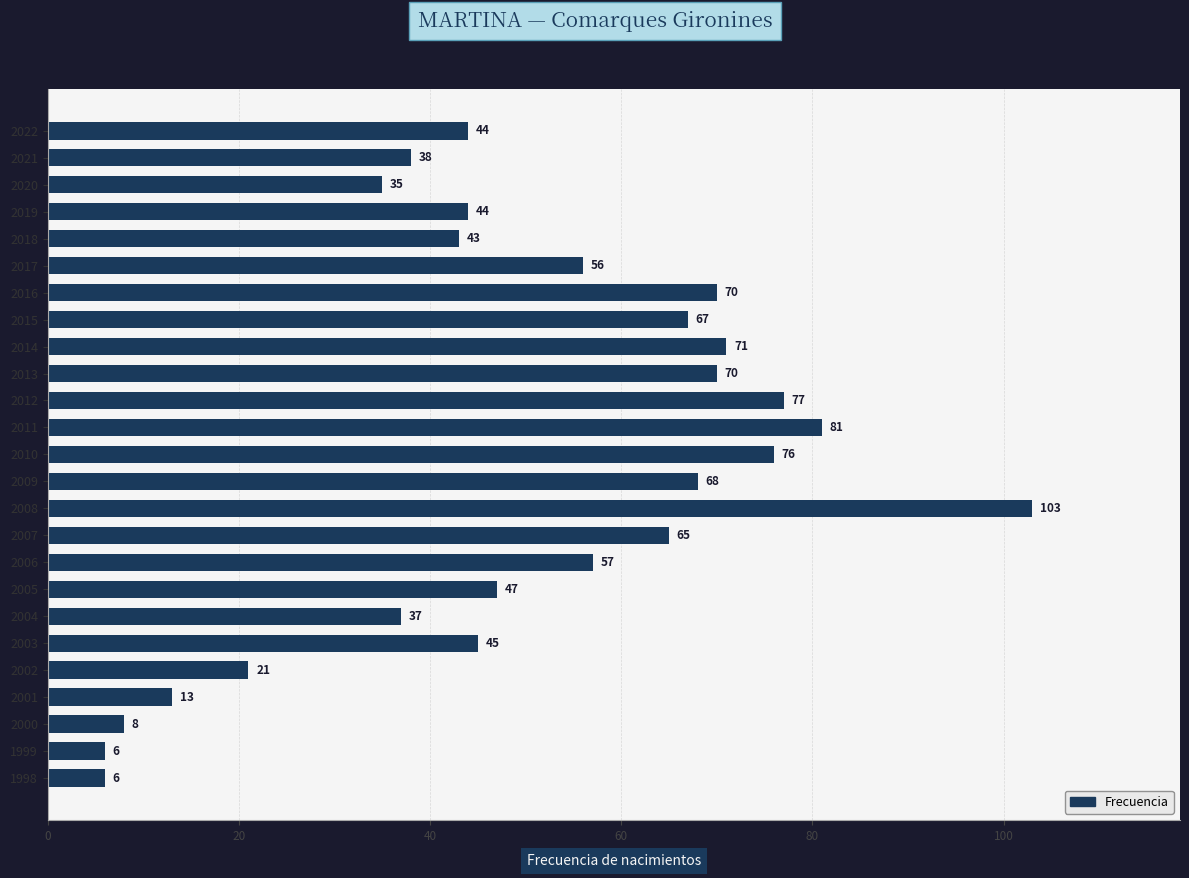

What is the change in value from 2010 to 1999?

-70